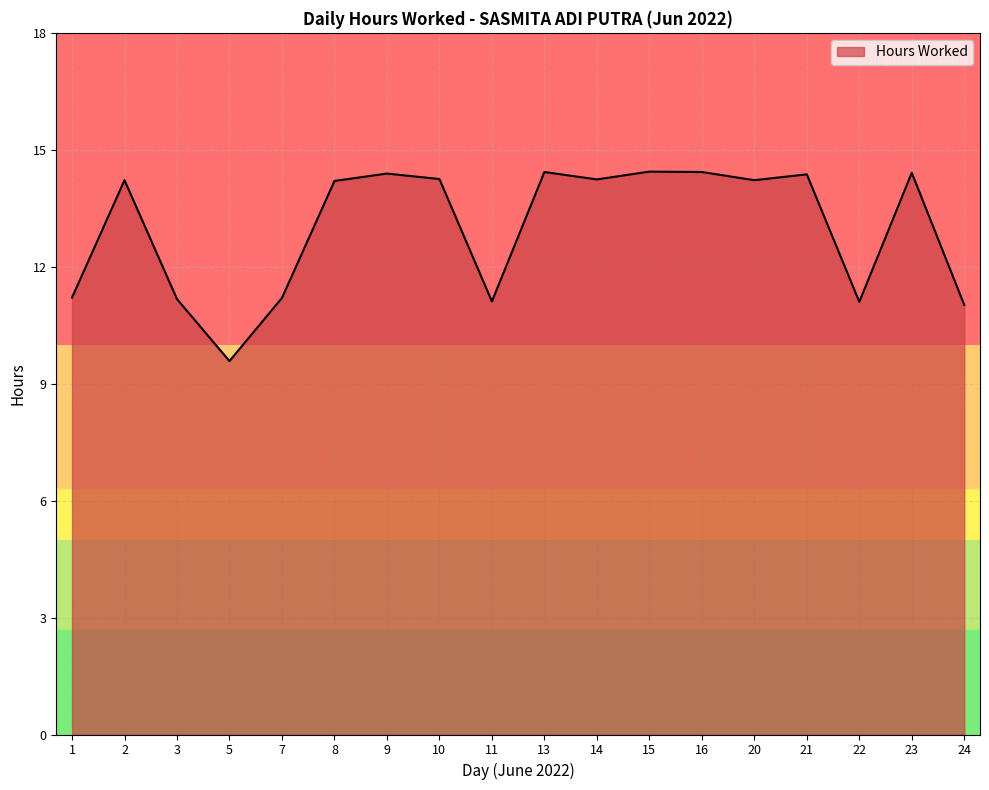

At which label does the data first exceed 14?

2